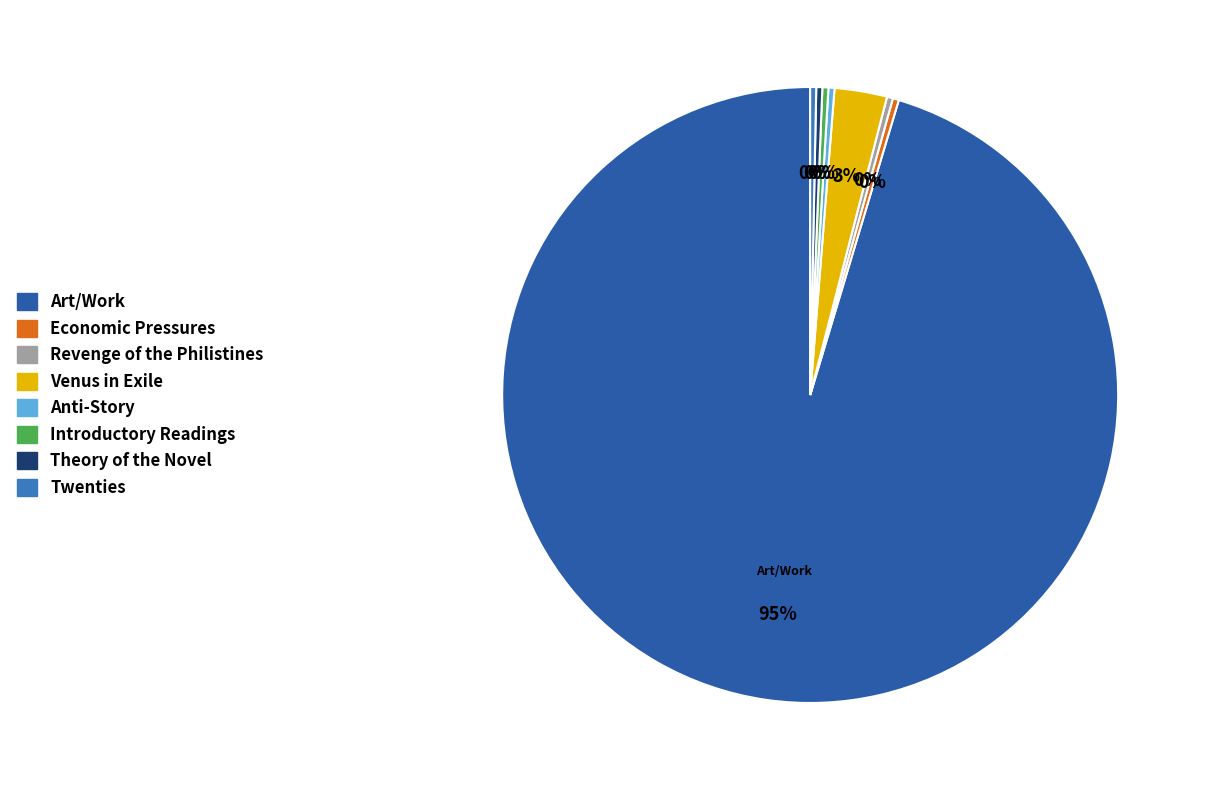

How much of the chart is everything except Venus in Exile?

97.2%